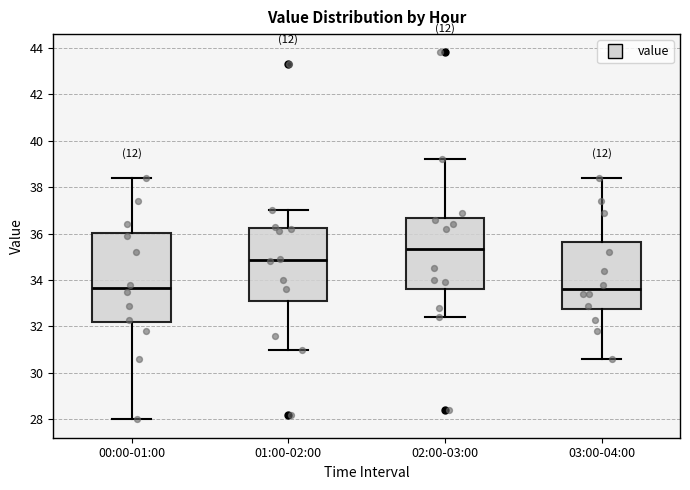

Which box is the tallest, from its lower edge to its upper edge?

00:00-01:00